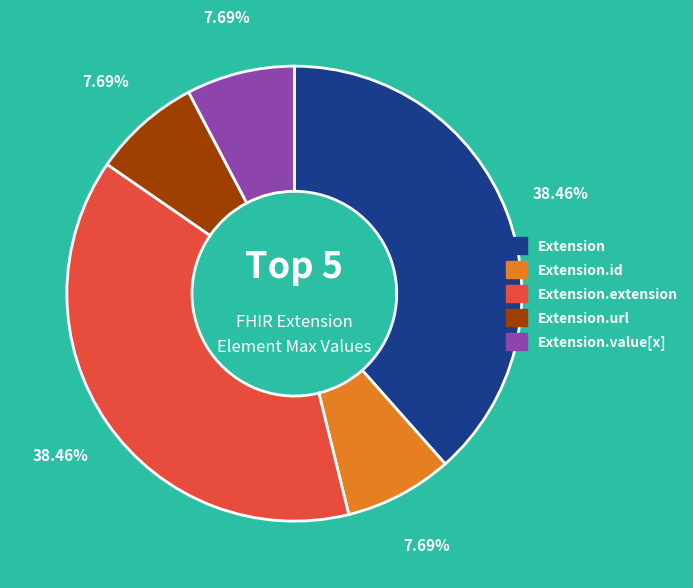

Is there a majority slice in this chart?

No